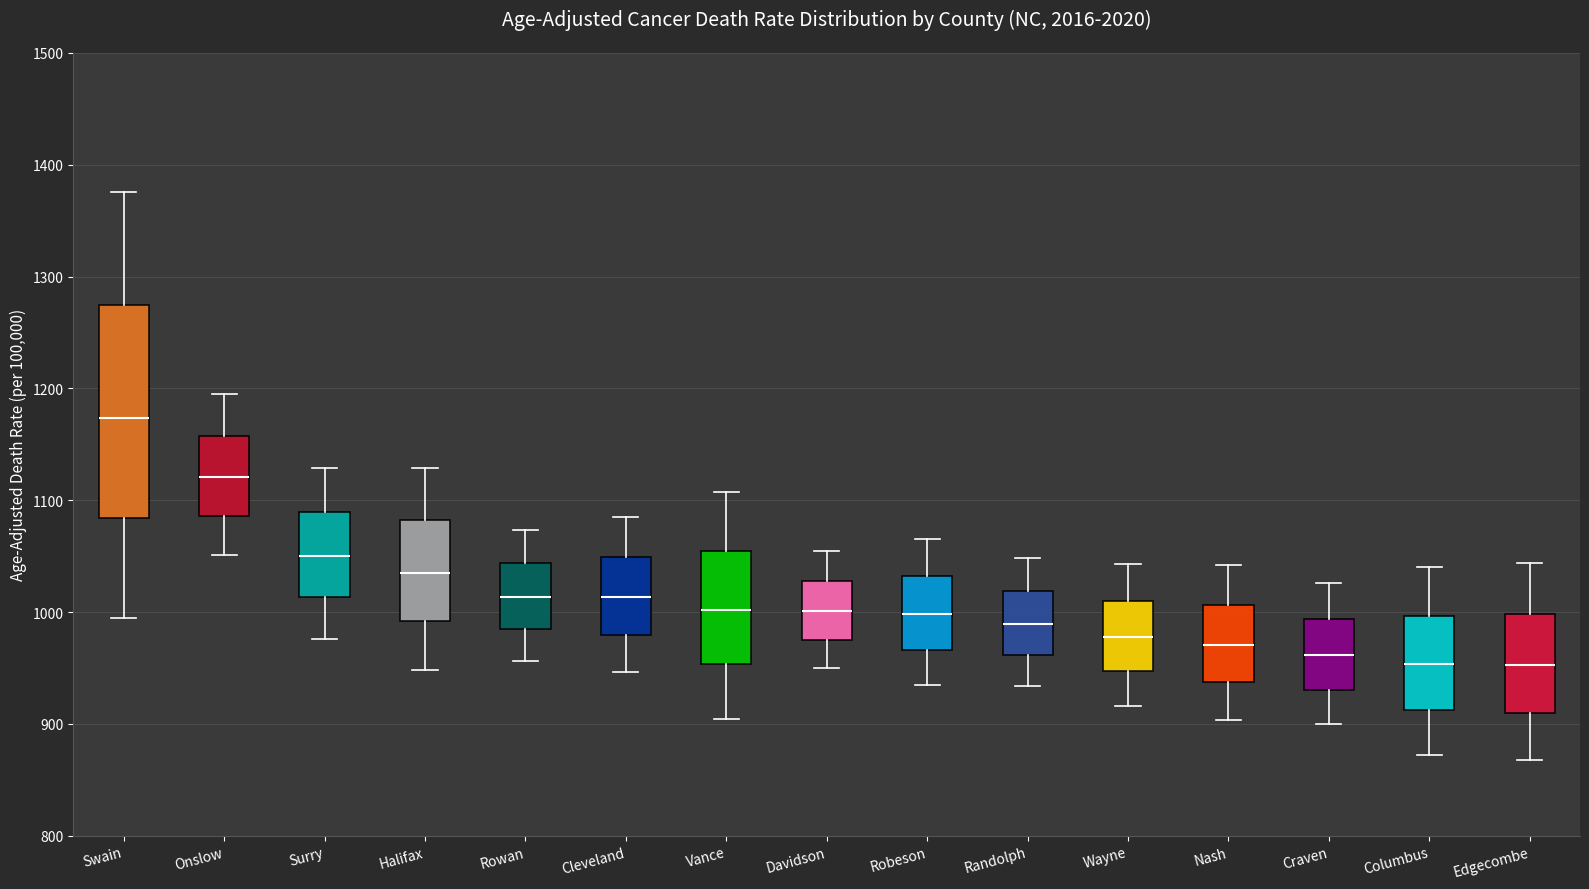

Which box's median line is the highest?

Swain